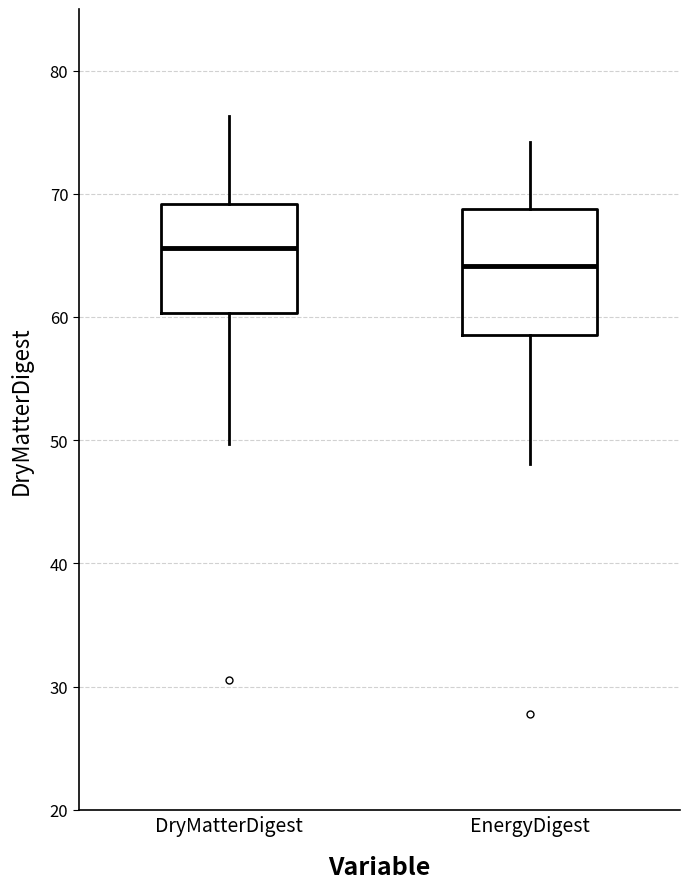

Comparing the boxes themselves (not the whiskers), which one is the tallest?

EnergyDigest